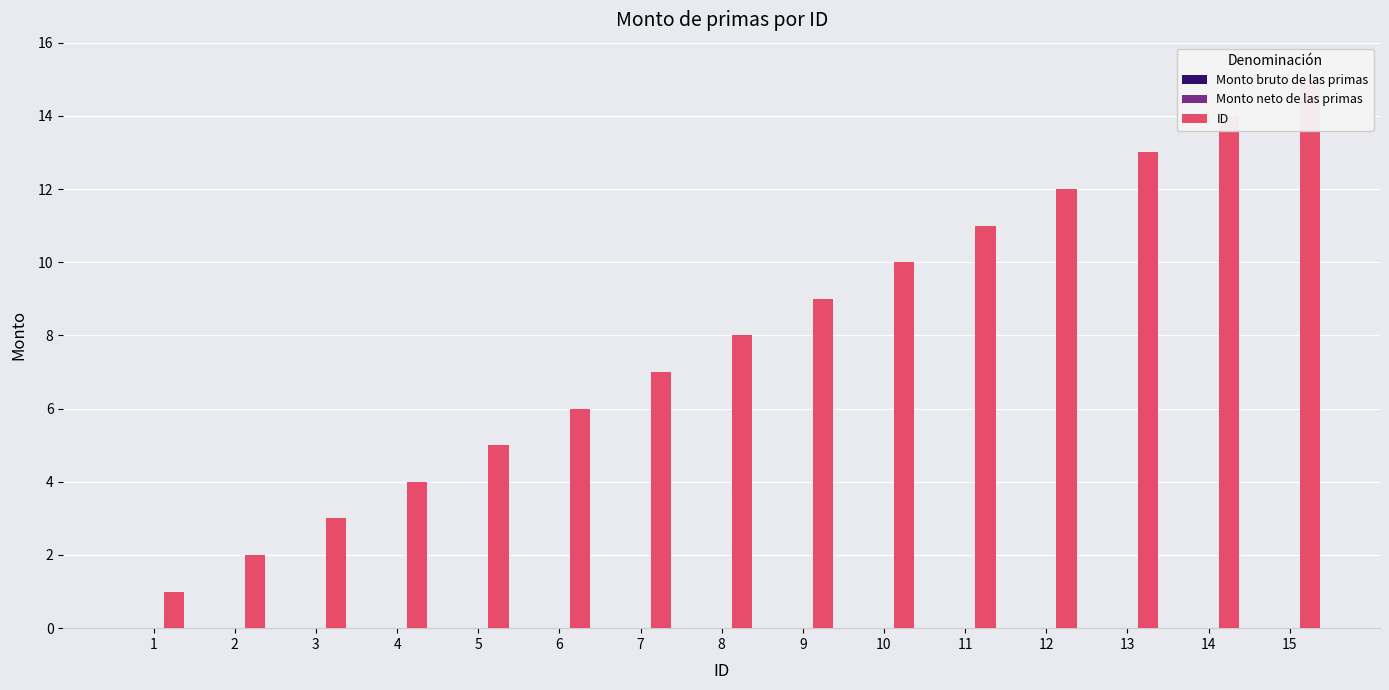

Reading left to right, list all the values displayed in this chart.

Monto bruto de las primas: 0	0	0	0	0	0	0	0	0	0	0	0	0	0	0
Monto neto de las primas: 0	0	0	0	0	0	0	0	0	0	0	0	0	0	0
ID: 1	2	3	4	5	6	7	8	9	10	11	12	13	14	15